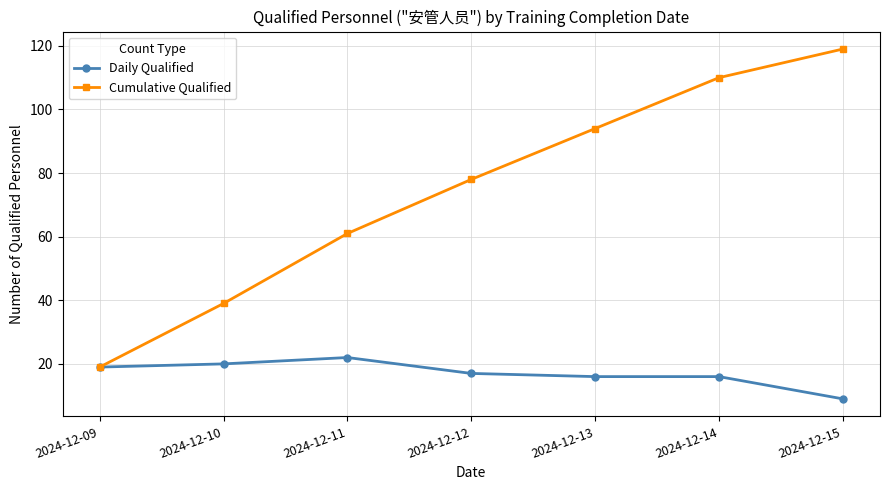

At which category does Daily Qualified reach its first local peak?

2024-12-11